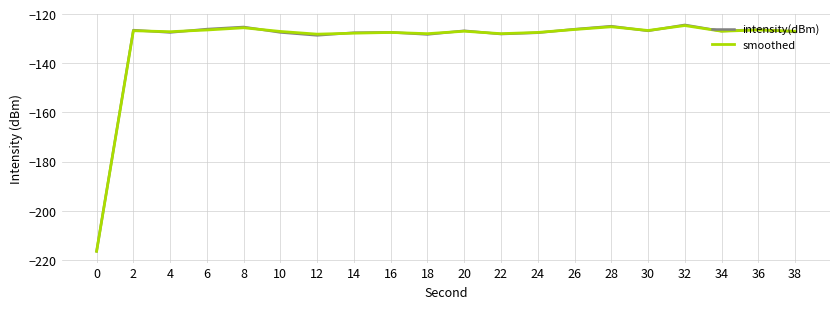

Which series has the largest range (max minus min)?

intensity(dBm)